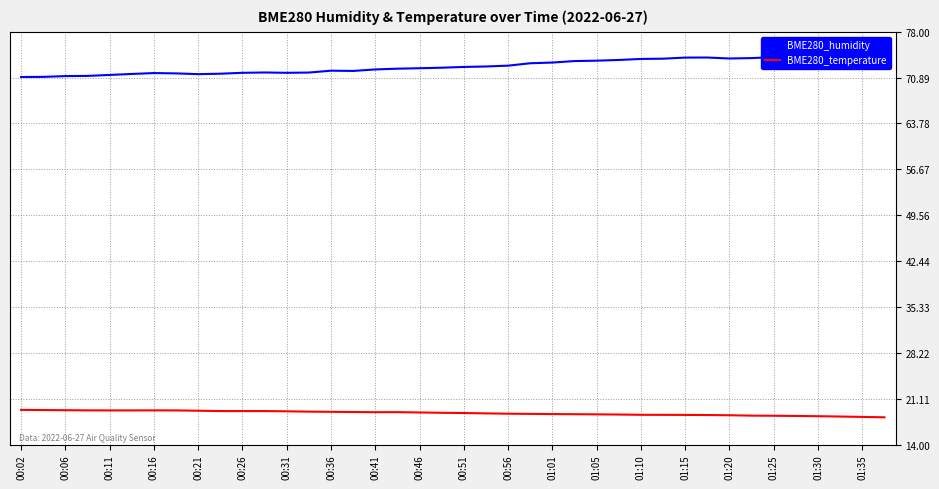

Is it true that BME280_temperature equals 19.4 at 00:02?

True